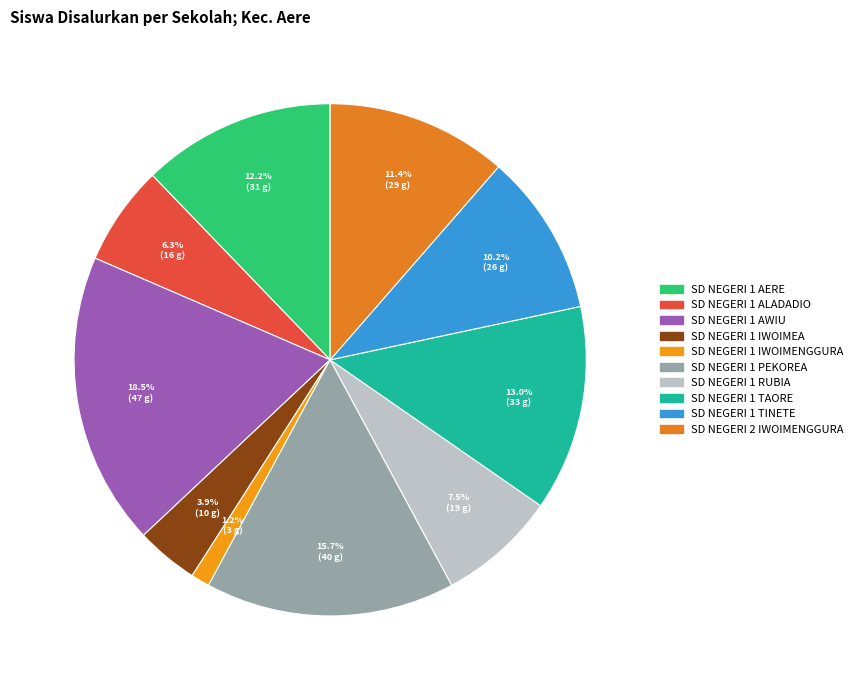

Is SD NEGERI 1 PEKOREA the majority of the pie?

No